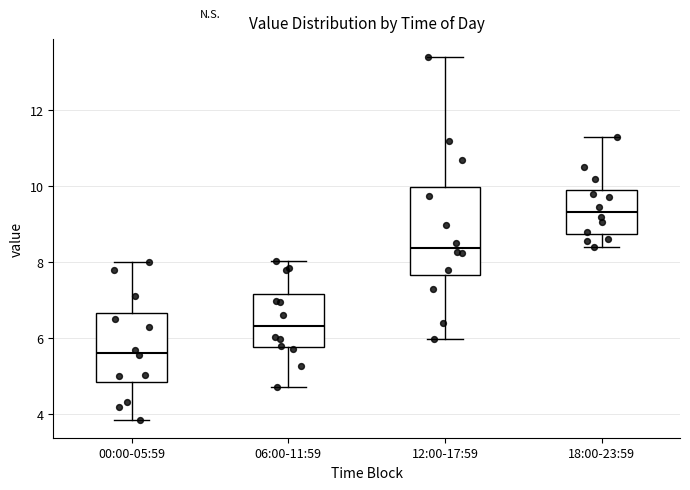

Which box's median line is the lowest?

00:00-05:59